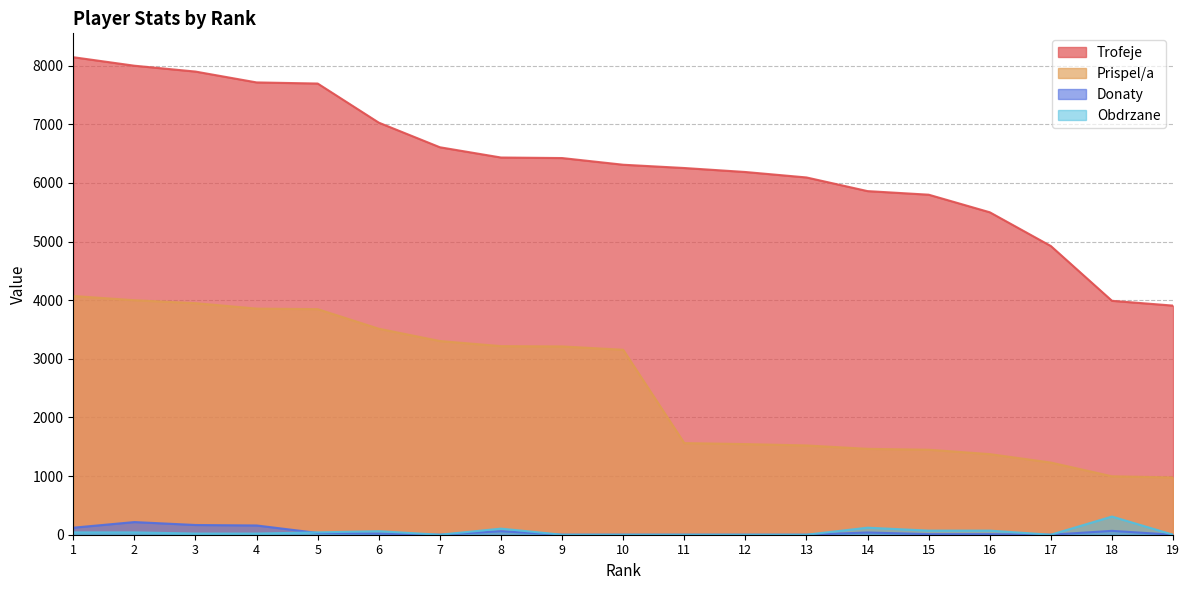

True or false: Prispel/a has more than 0 points higher than both neighbors.

False